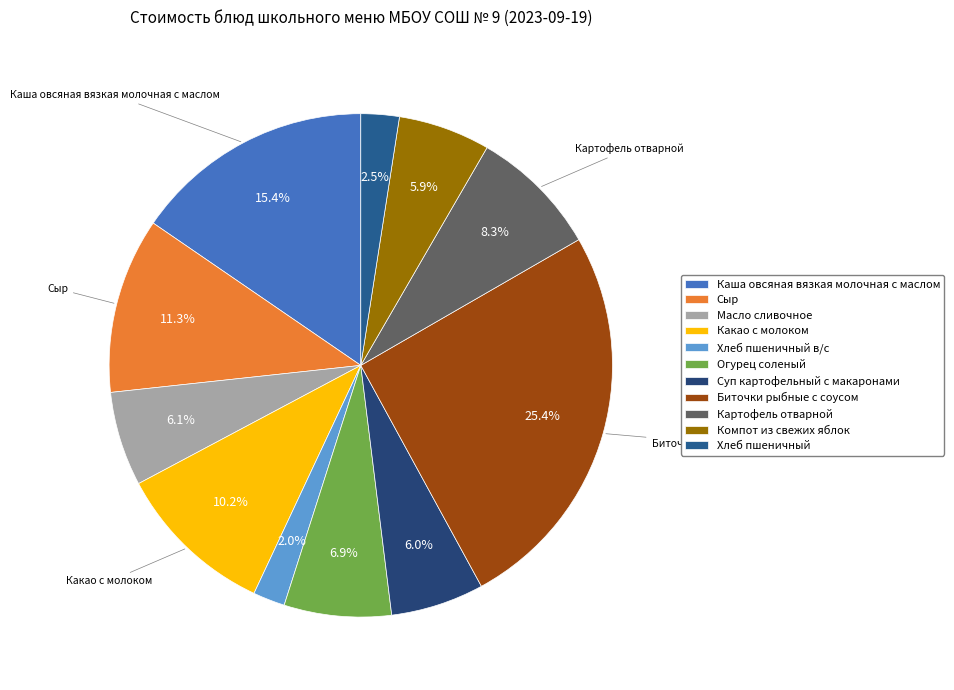

How many segments does this pie chart have?

11